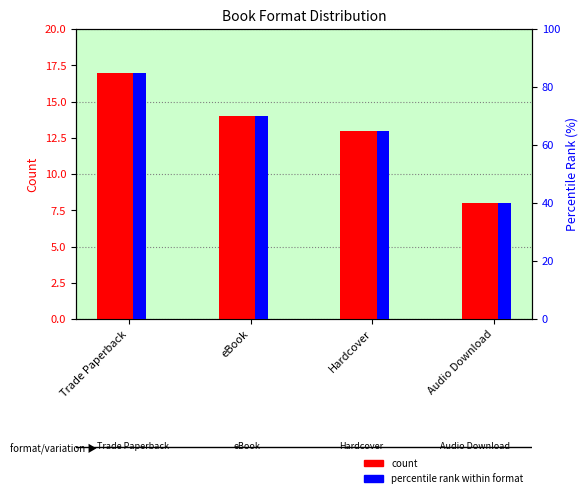

At which label does percentile rank within format reach its minimum?

Audio Download